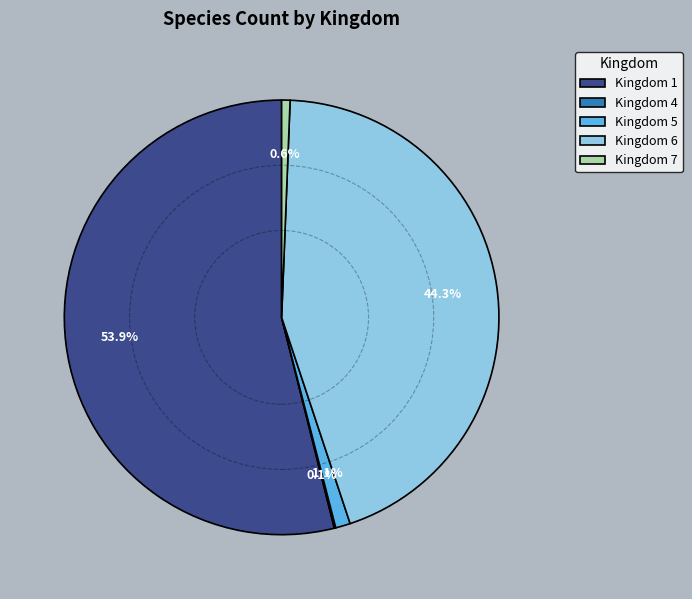

Which has a higher value, Kingdom 5 or Kingdom 1?

Kingdom 1